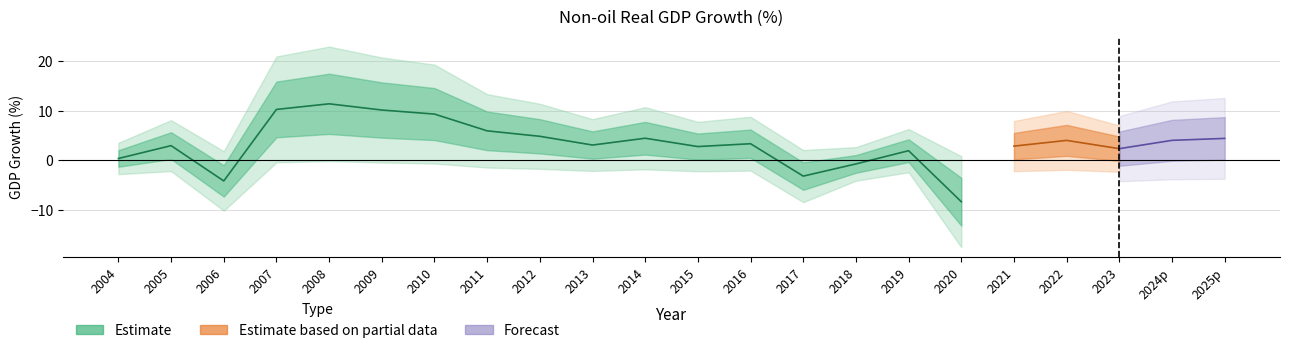

At which category does the data reach its first local valley?

2006